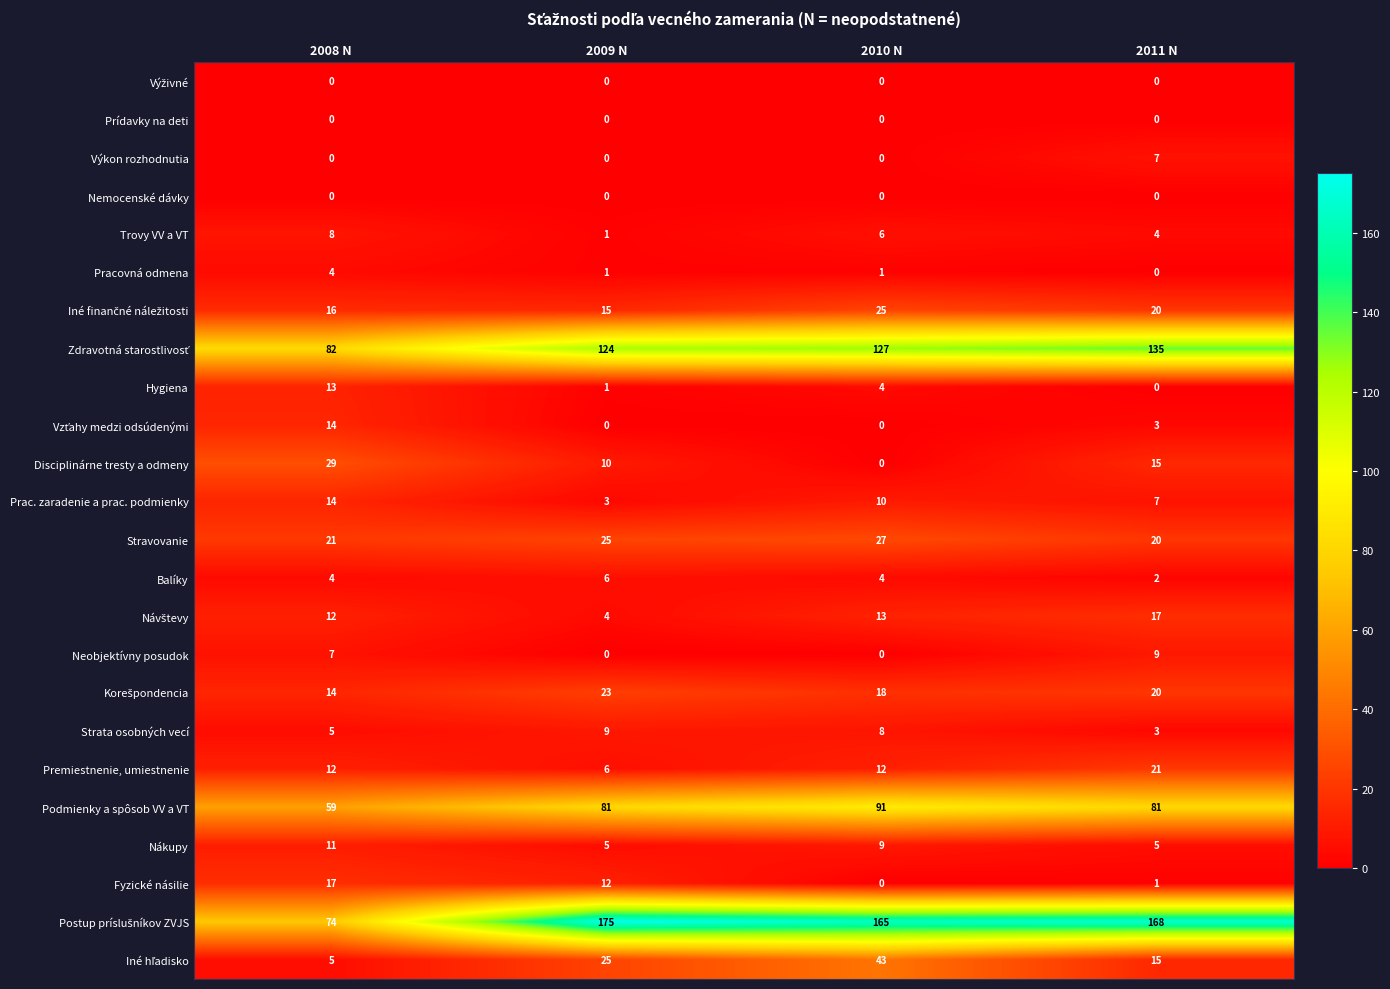

At which label does Strata osobných vecí first exceed 8?

2009 N